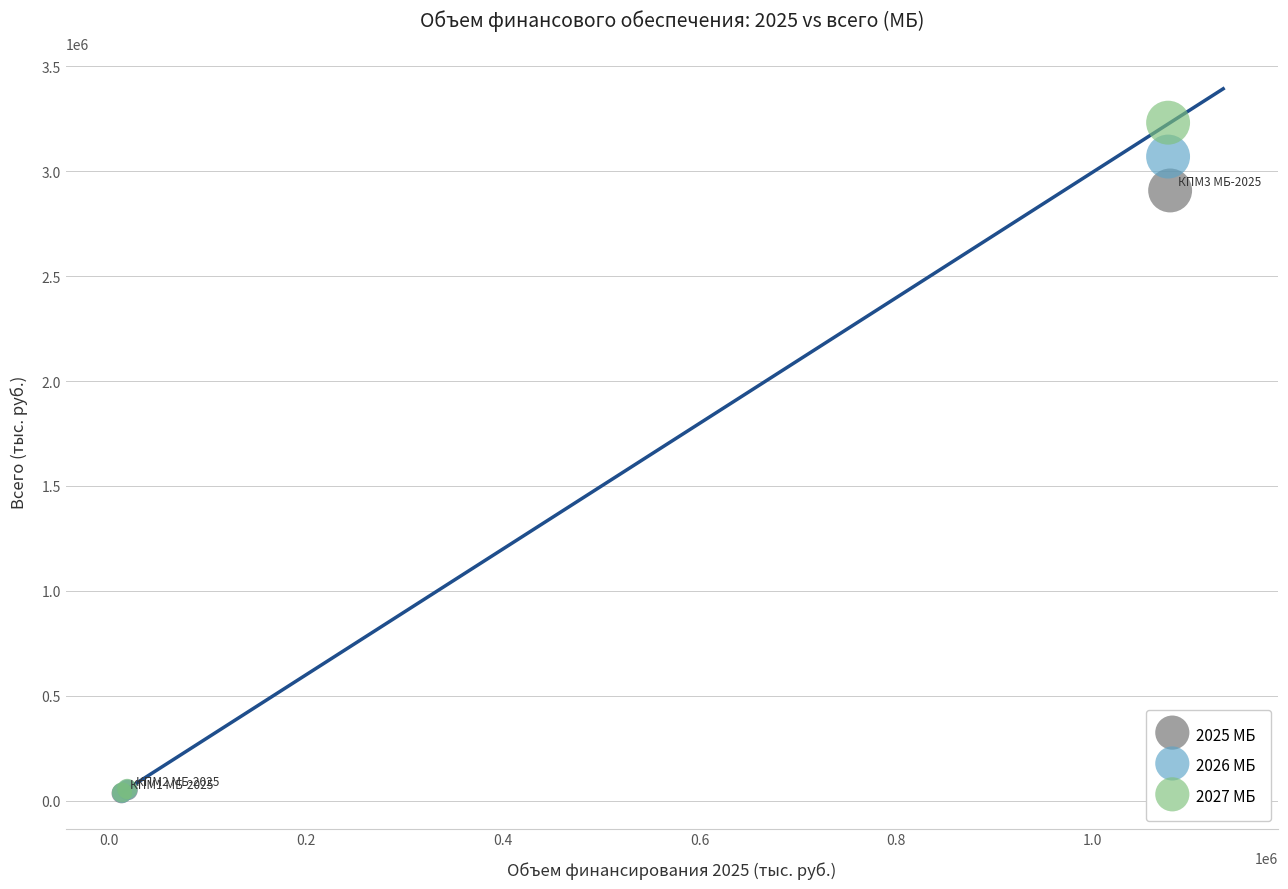

Which series reaches the maximum Y coordinate?

2027 МБ